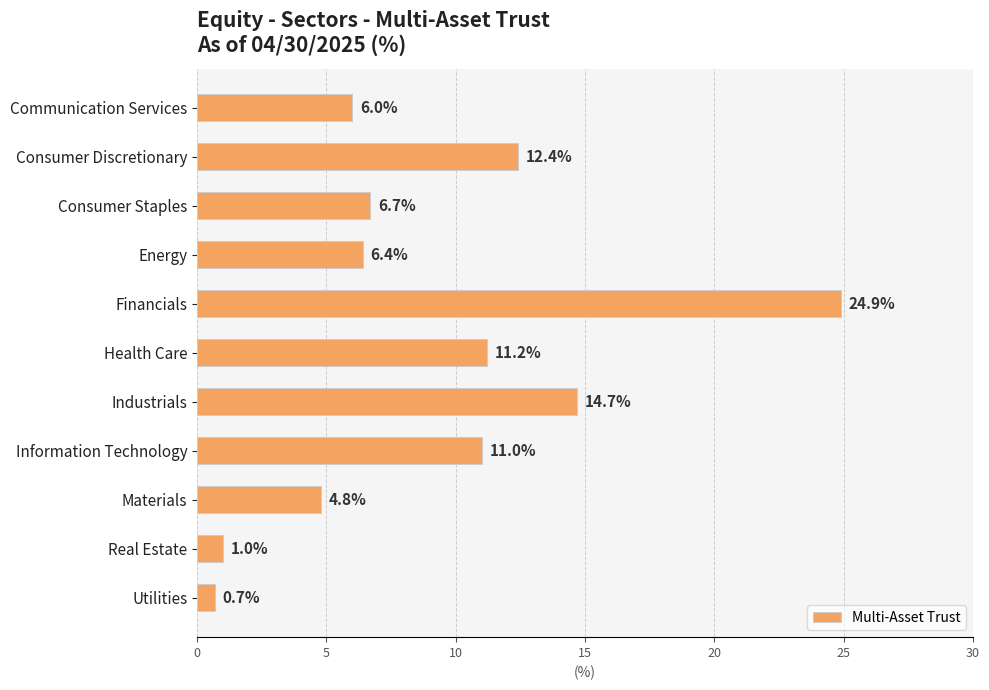

Reading bottom to top, list all the values displayed in this chart.

0.7	1.0	4.8	11.0	14.7	11.2	24.9	6.4	6.7	12.4	6.0